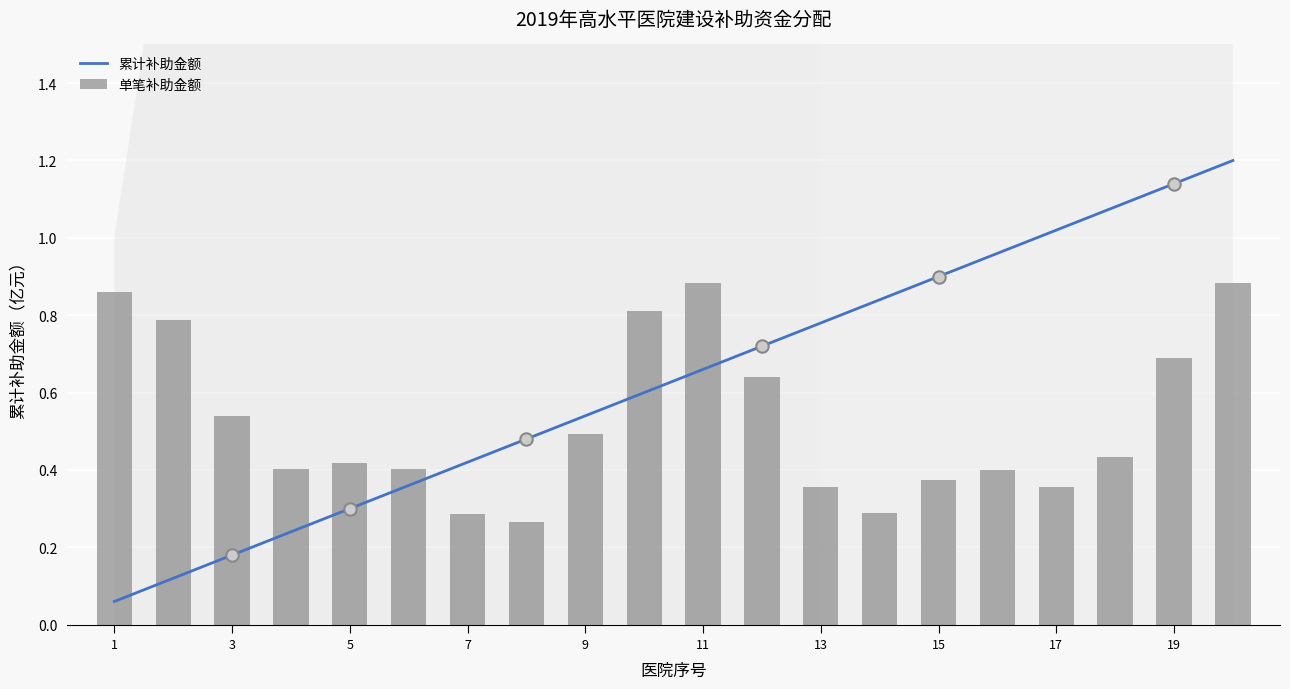

Which series reaches the minimum Y coordinate?

累计补助金额